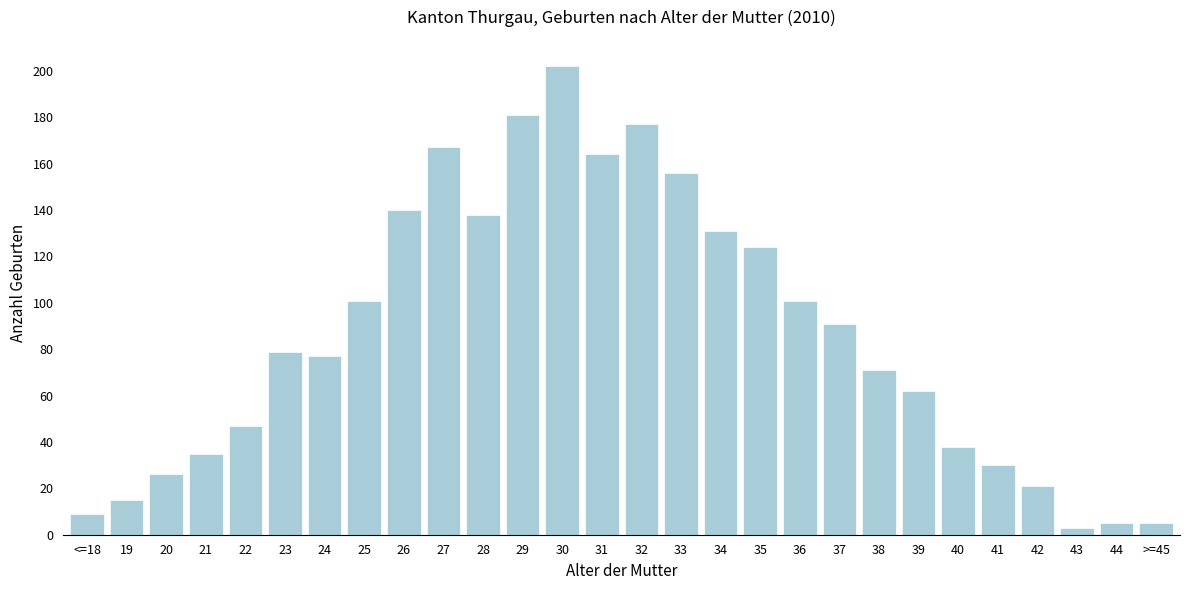

Reading right to left, what are all the values shown in this chart?

>=45=5	44=5	43=3	42=21	41=30	40=38	39=62	38=71	37=91	36=101	35=124	34=131	33=156	32=177	31=164	30=202	29=181	28=138	27=167	26=140	25=101	24=77	23=79	22=47	21=35	20=26	19=15	<=18=9